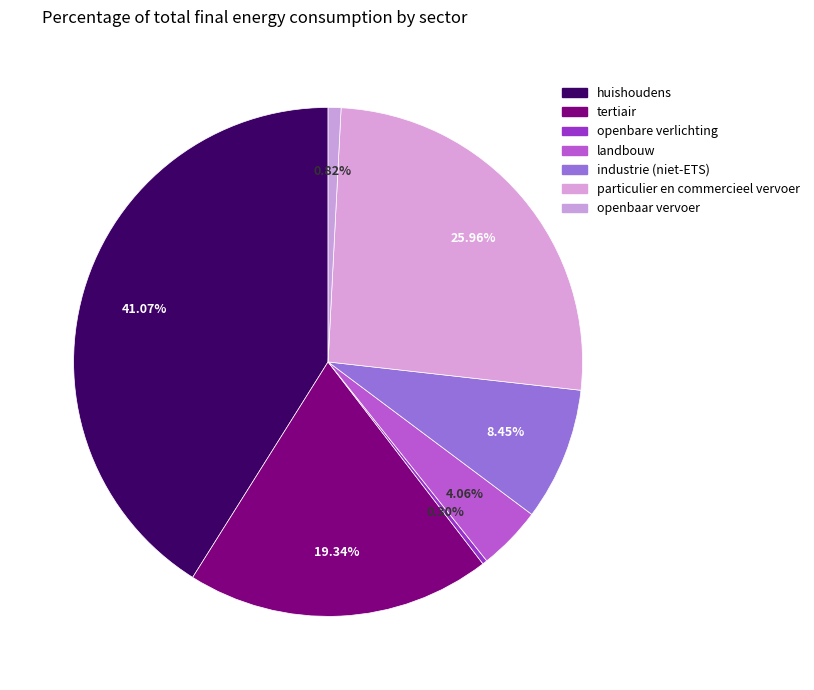

How many segments does this pie chart have?

7